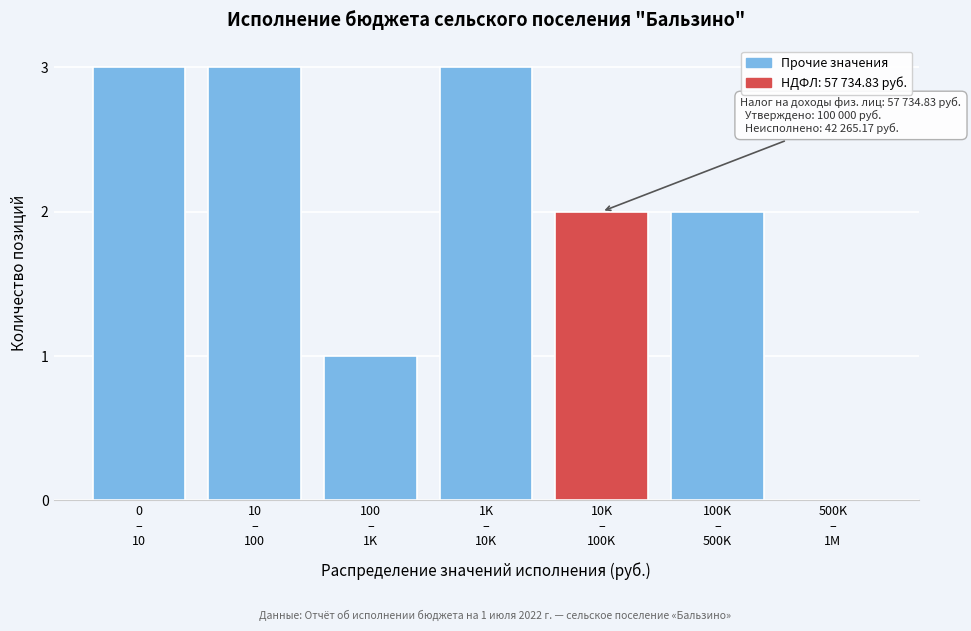

What is the maximum value shown in the chart?

3